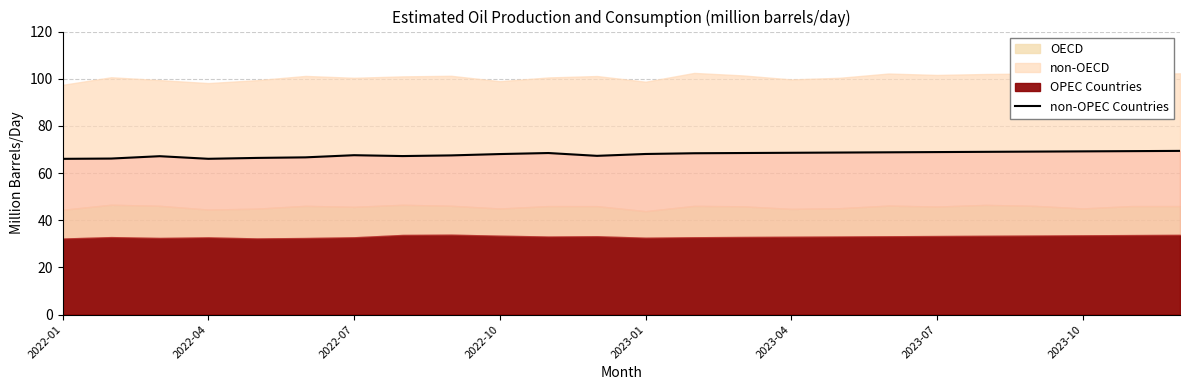

The chart shows a value of 95.2 at 16. True or false?

False